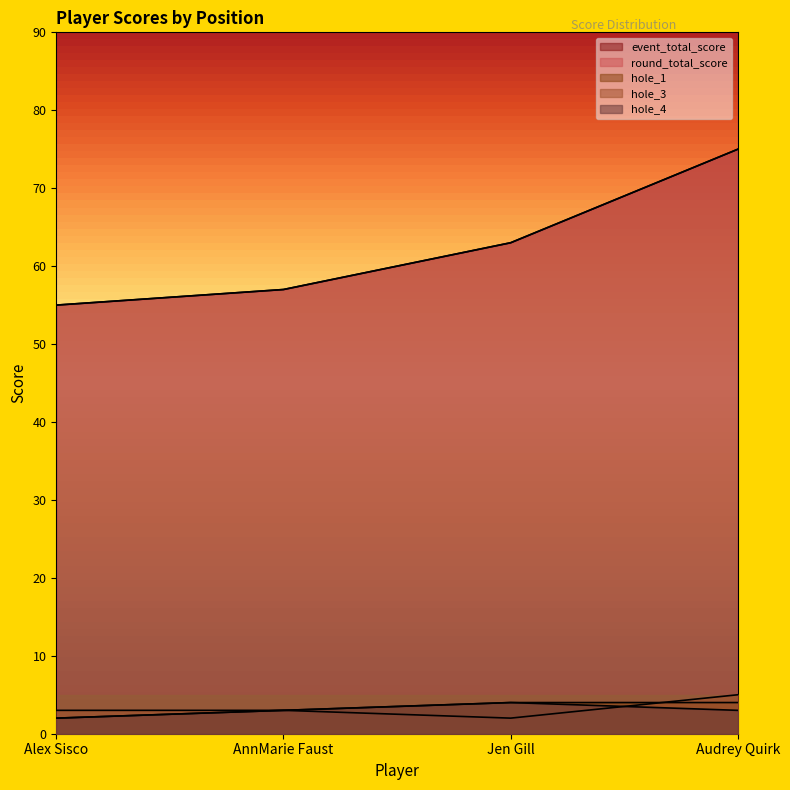

What are all the series names shown in the legend?

event_total_score, round_total_score, hole_1, hole_3, hole_4